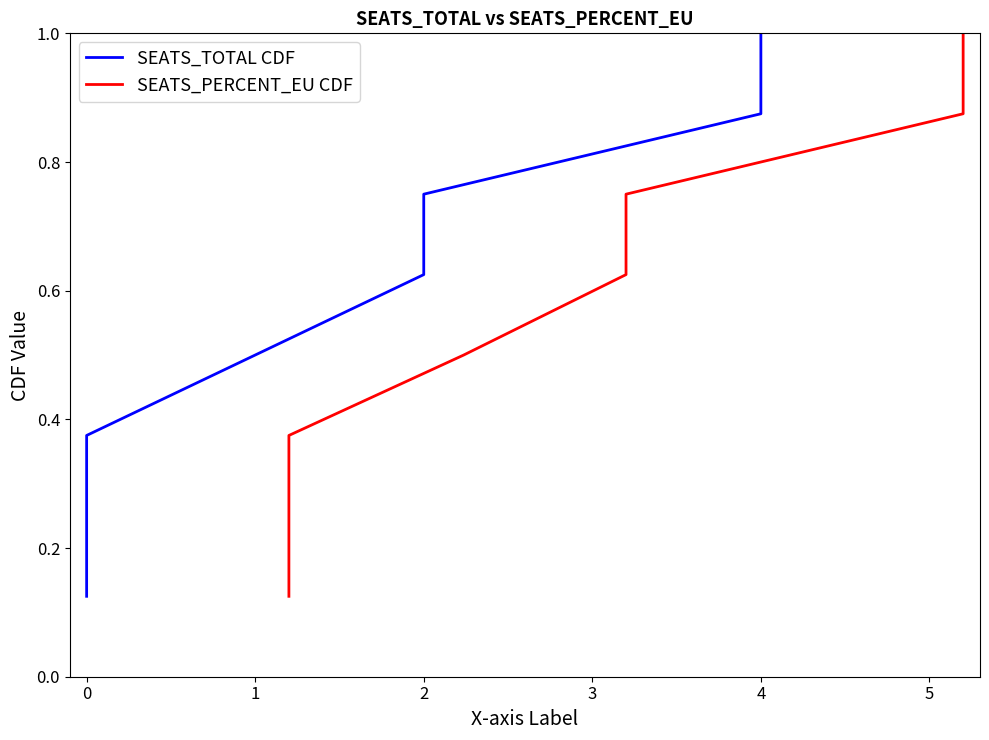

True or false: SEATS_PERCENT_EU CDF has more than 1 points higher than both neighbors.

False